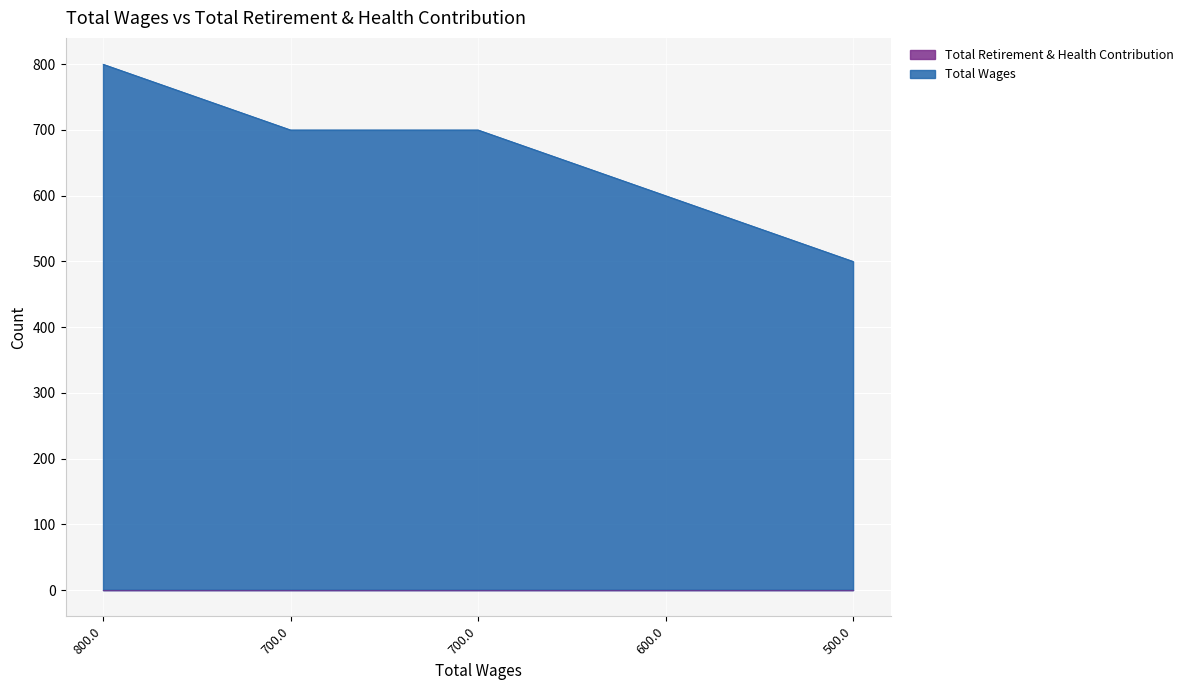

List the labels in order of value, smallest first.

500.0, 600.0, 700.0, 700.0, 800.0